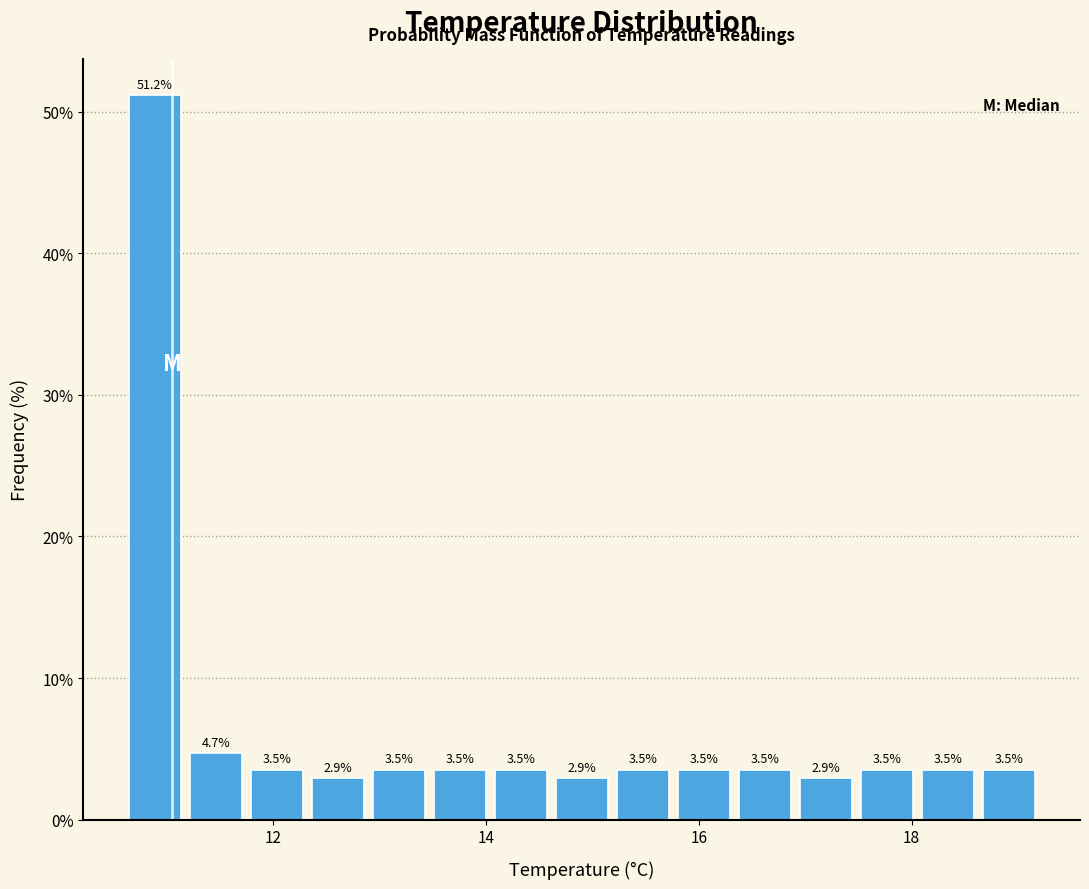

Around what value on the x-axis is the tallest bar? Give the approximate position of its centre, as read against the axis.

10.8